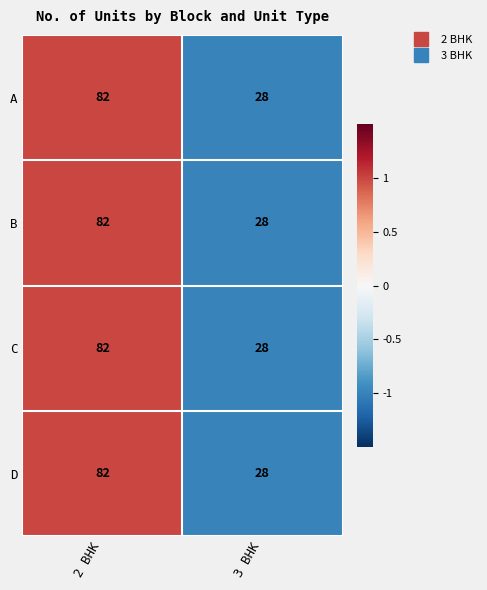

Reading left to right, extract all data points from this chart.

A: 82	28
B: 82	28
C: 82	28
D: 82	28